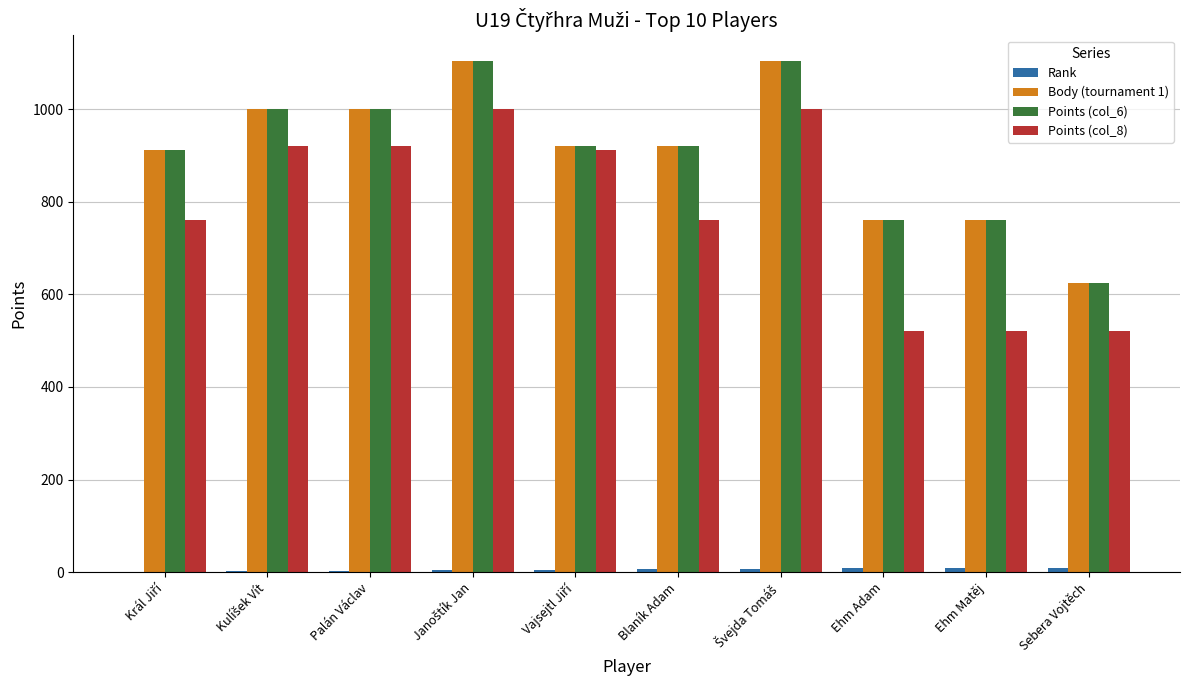

Are the bars horizontal?

No